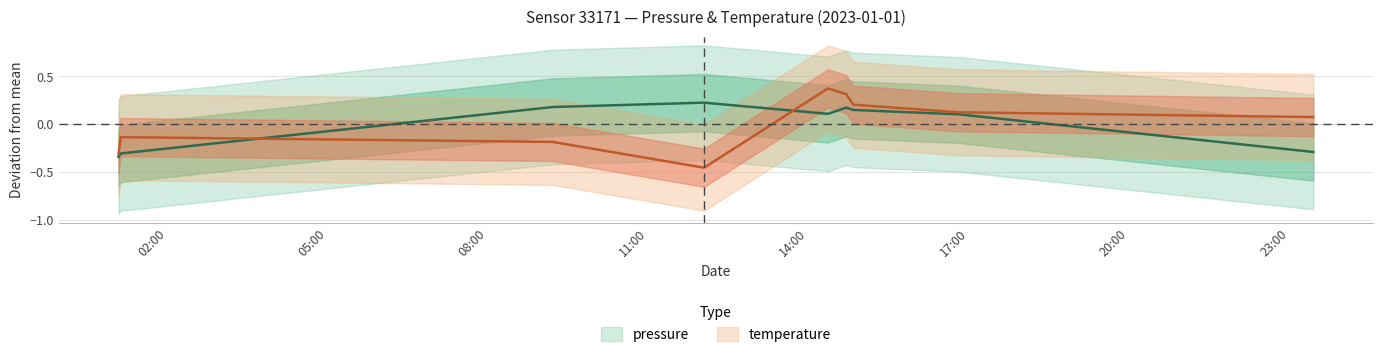

What position from the right is 2023-01-01T09:12:31?

7